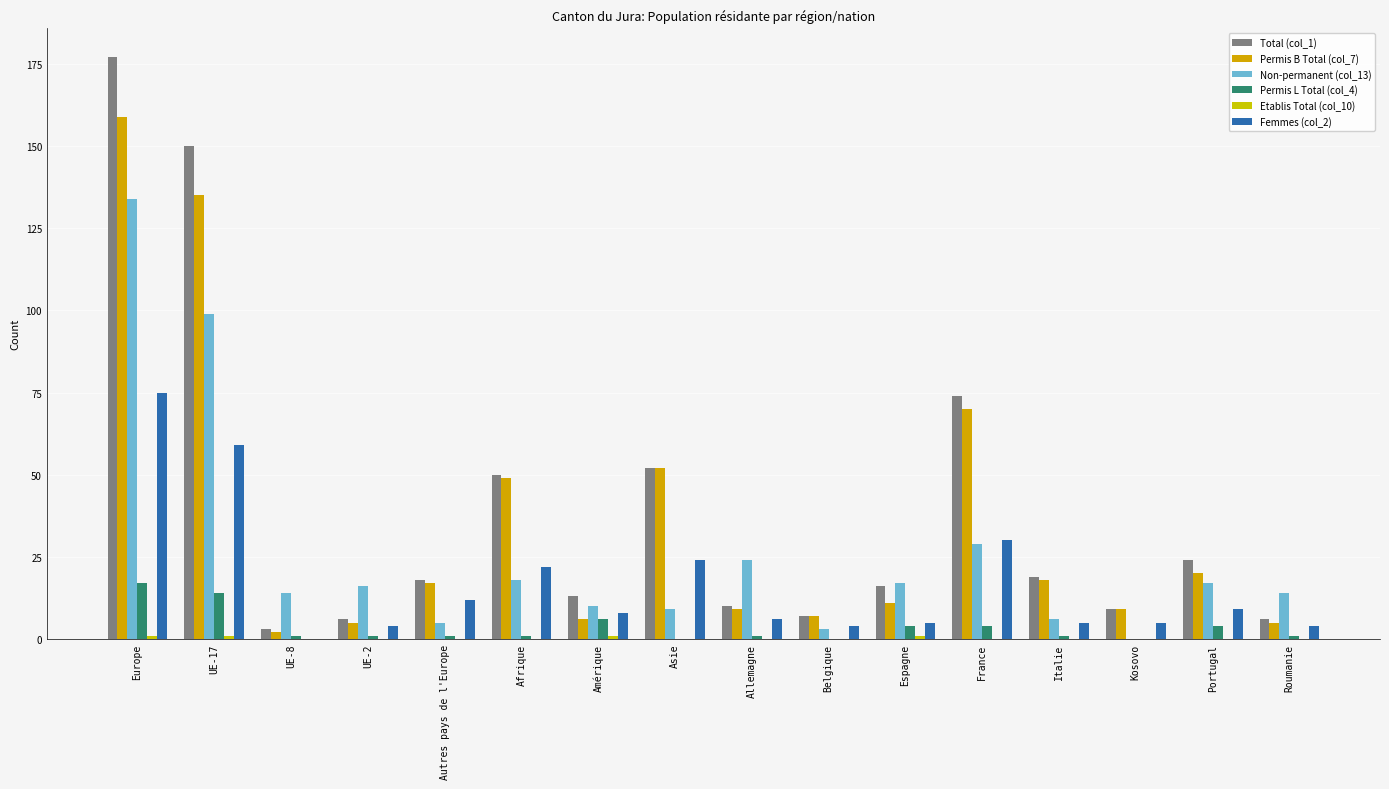

Does the chart contain stacked bars?

No